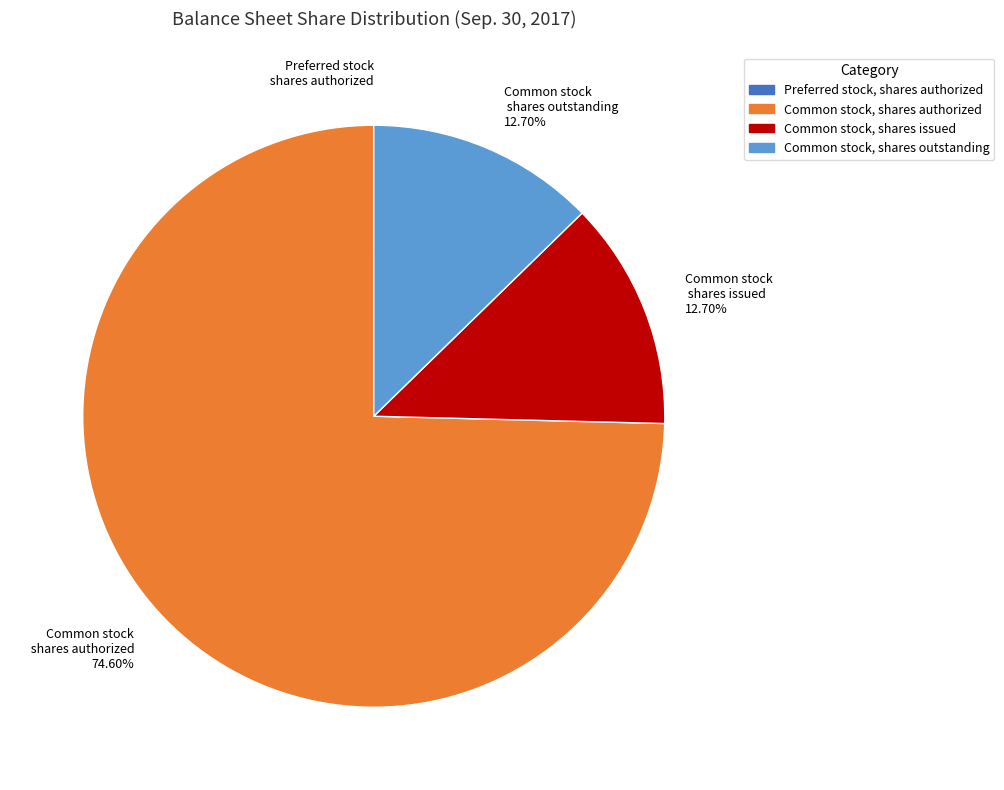

What percentage do Common stock, shares authorized and Common stock, shares outstanding together represent?

87.3%